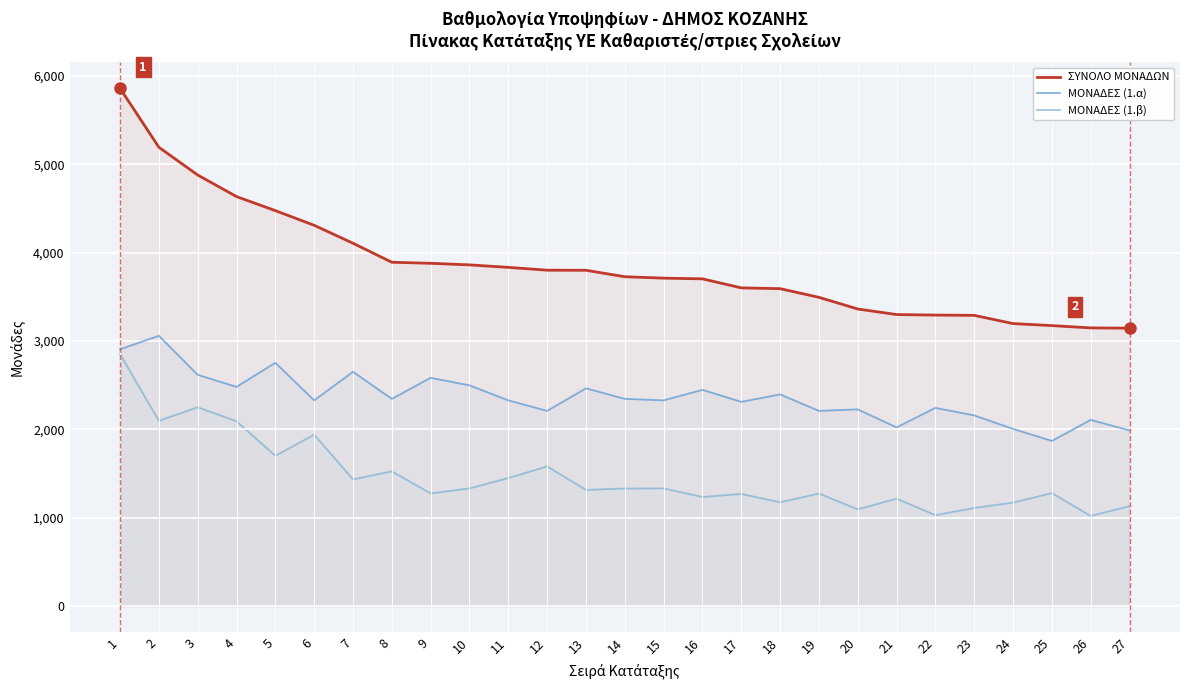

Reading left to right, transcribe all the data shown in this chart.

ΣΥΝΟΛΟ ΜΟΝΑΔΩΝ: 1=5860	2=5193	3=4879	4=4635	5=4476	6=4310	7=4107	8=3892	9=3880	10=3862	11=3834	12=3802	13=3801	14=3728	15=3712	16=3704	17=3602	18=3593	19=3495	20=3363	21=3300	22=3294	23=3291	24=3198	25=3175	26=3149	27=3146
ΜΟΝΑΔΕΣ (1.α): 1=2907	2=3060	3=2618	4=2482	5=2754	6=2329	7=2652	8=2346	9=2584	10=2499	11=2329	12=2210	13=2465	14=2346	15=2329	16=2448	17=2312	18=2397	19=2210	20=2227	21=2023	22=2244	23=2159	24=2006	25=1870	26=2108	27=1989
ΜΟΝΑΔΕΣ (1.β): 1=2853	2=2098	3=2251	4=2093	5=1702	6=1941	7=1435	8=1526	9=1276	10=1333	11=1450	12=1582	13=1316	14=1332	15=1333	16=1236	17=1270	18=1176	19=1275	20=1096	21=1217	22=1030	23=1112	24=1172	25=1280	26=1021	27=1132